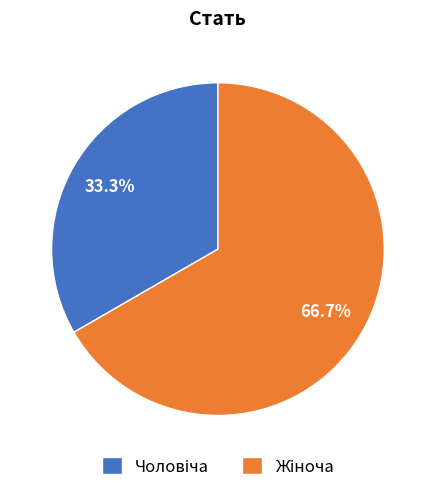

How many slices are in this pie chart?

2